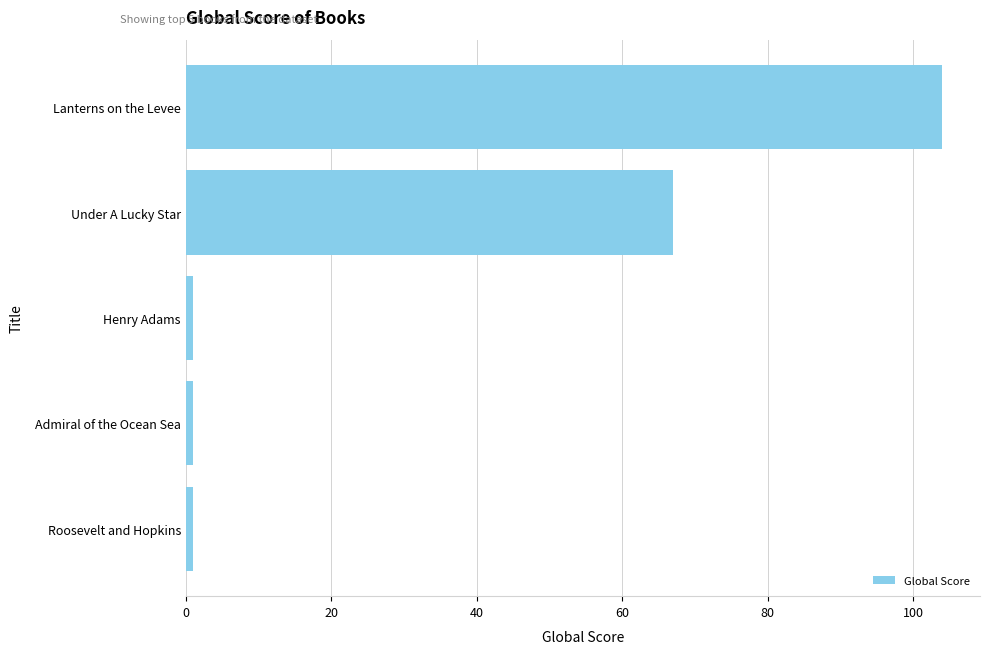

What is the minimum value shown in the chart?

1